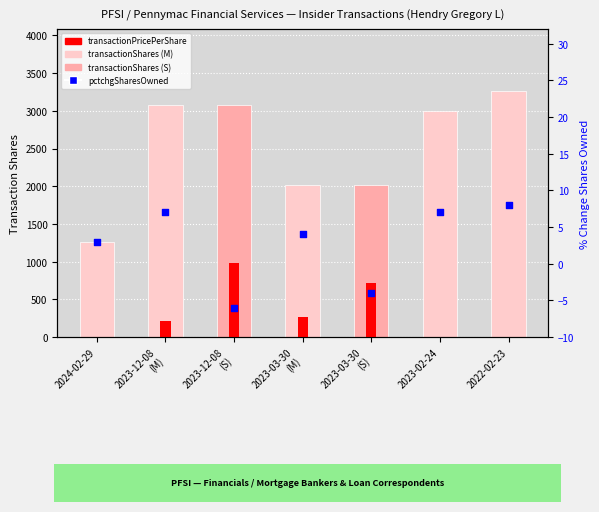

What is the total value across all series at 2022-02-23?

3276.0